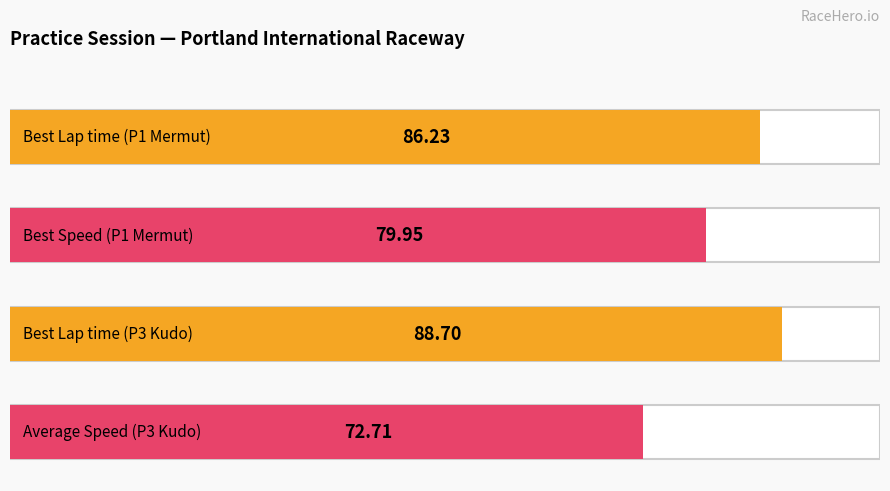

What is the maximum value shown in the chart?

88.7